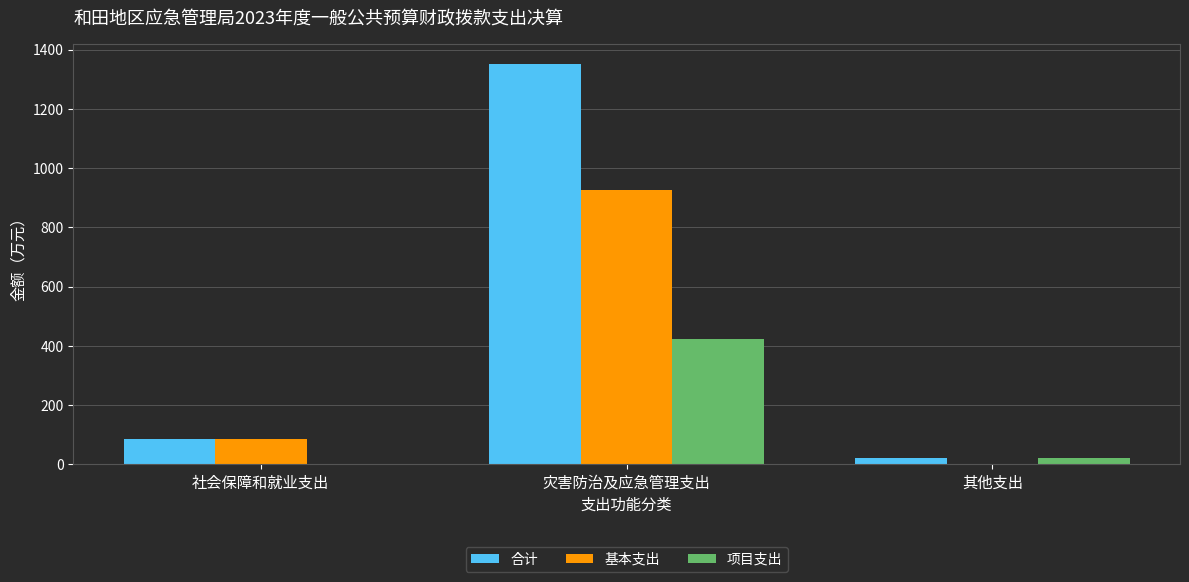

Are the bars grouped side by side (vs. stacked)?

Yes